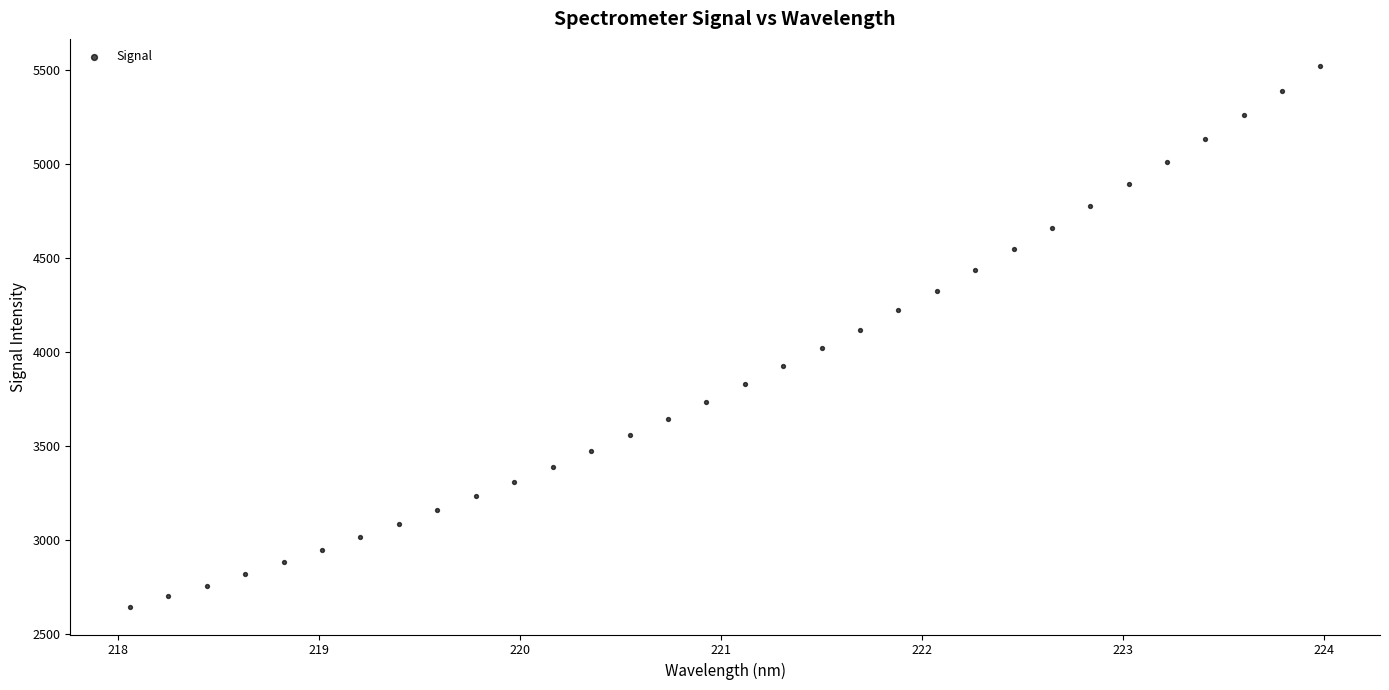

What is the range of Y values (max minus min)?

2879.3